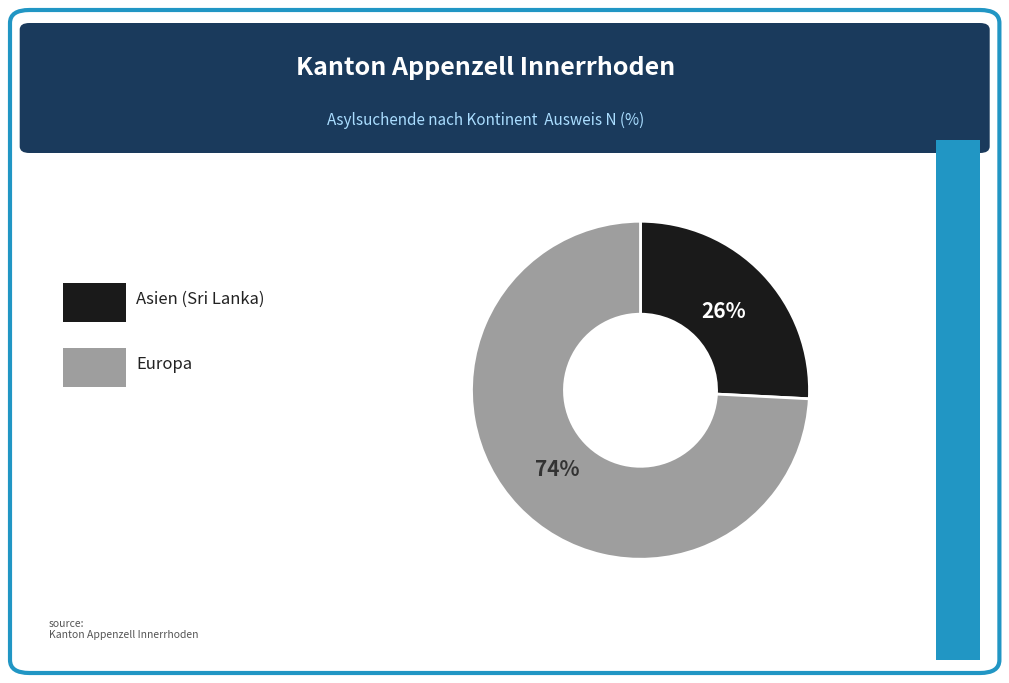

To the nearest percent, what is the difference between the largest and smallest slice percentages?

48%